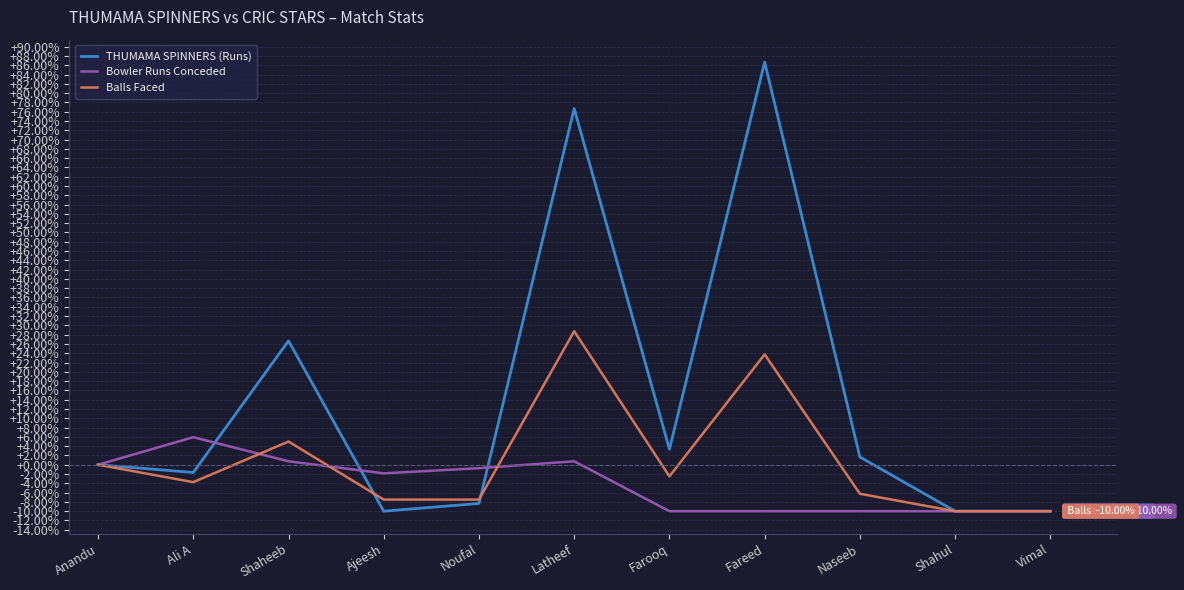

Which category has the highest value across all series?

Fareed